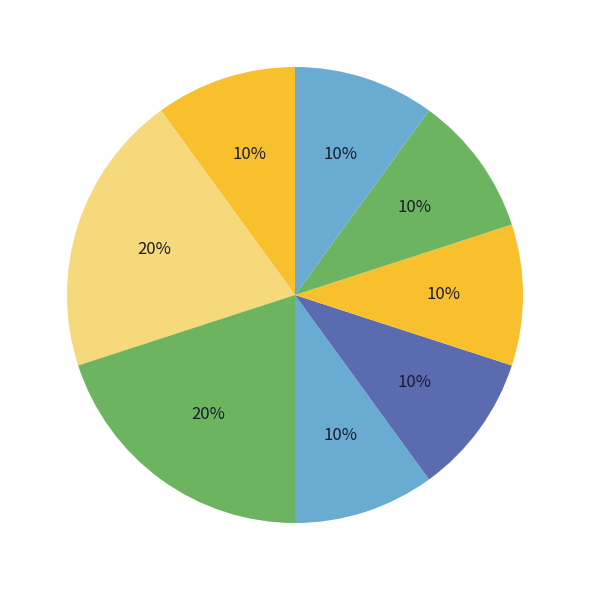

How many slices are in this pie chart?

8